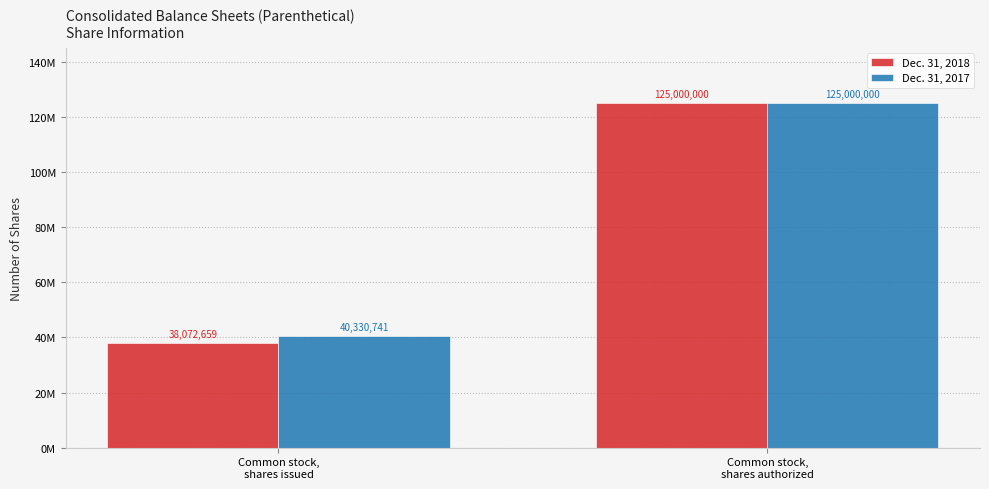

Are the bars grouped side by side (vs. stacked)?

Yes